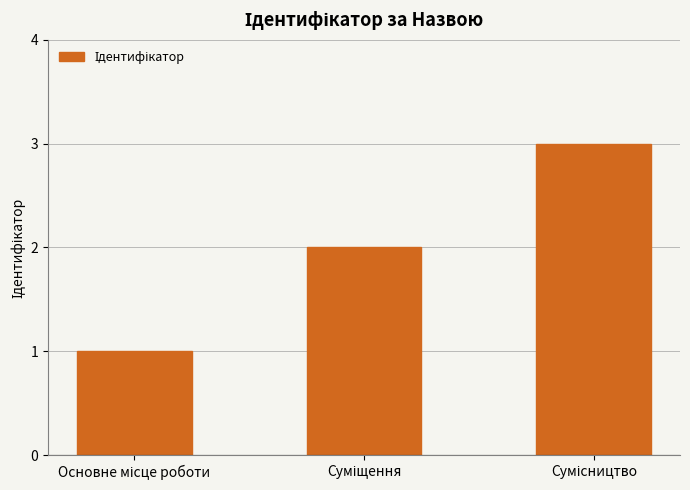

What is the maximum value shown in the chart?

3